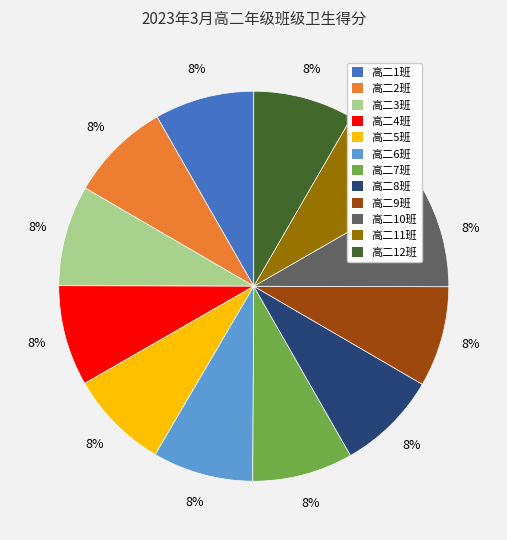

The 高二3班 slice represents 1% of the pie. True or false?

False